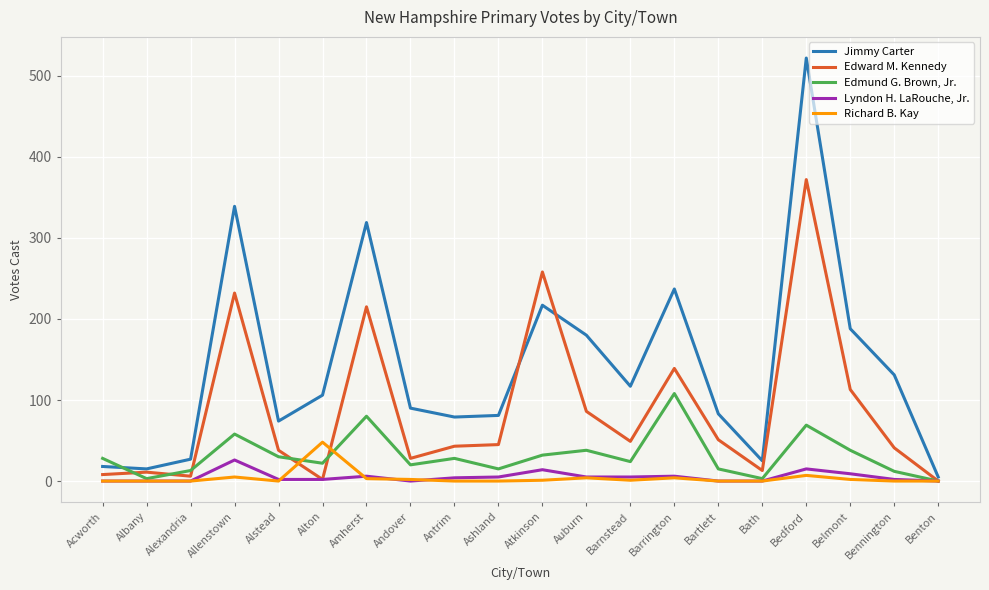

What is the maximum value shown in the chart?

522